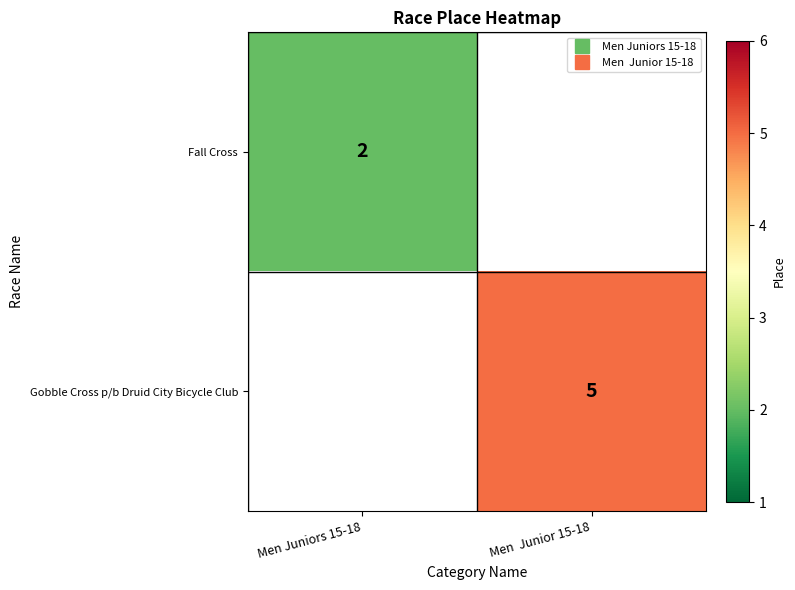

Rank the series by their average value, from lowest to highest.

Fall Cross, Gobble Cross p/b Druid City Bicycle Club